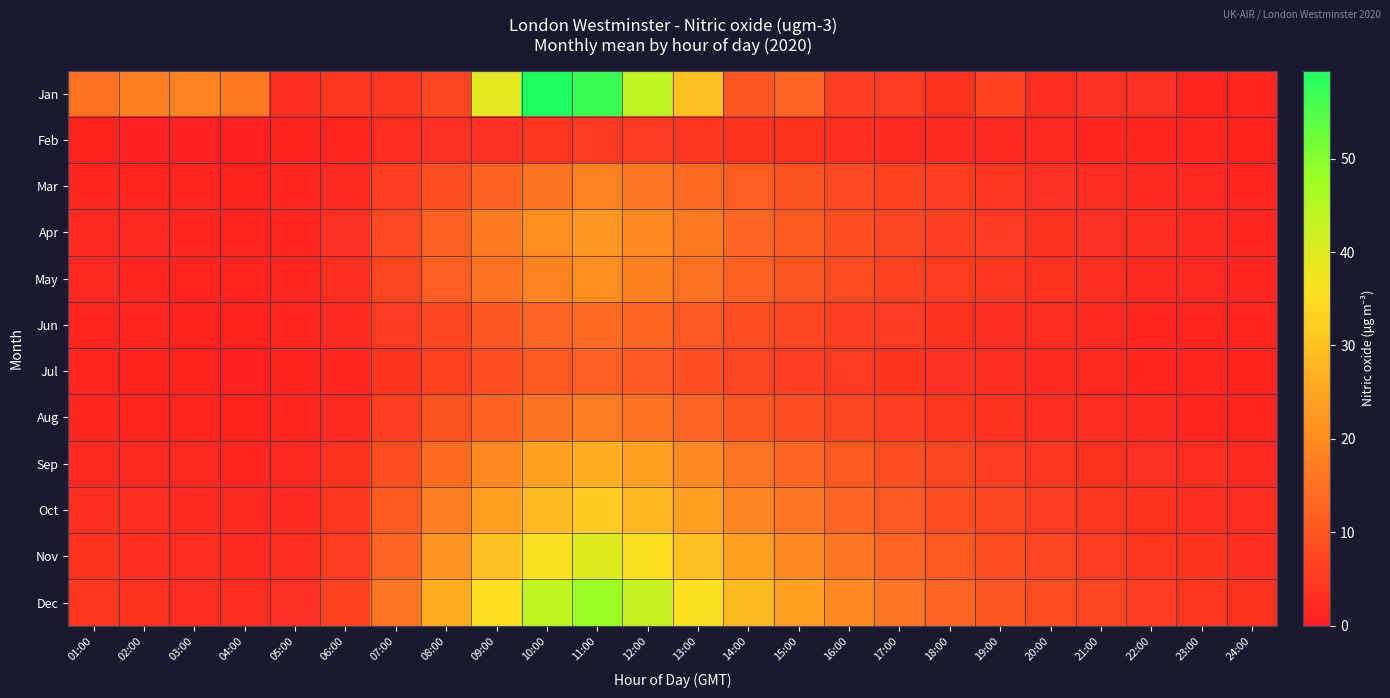

Which series changed the most between 07:00 and 14:00?

Dec